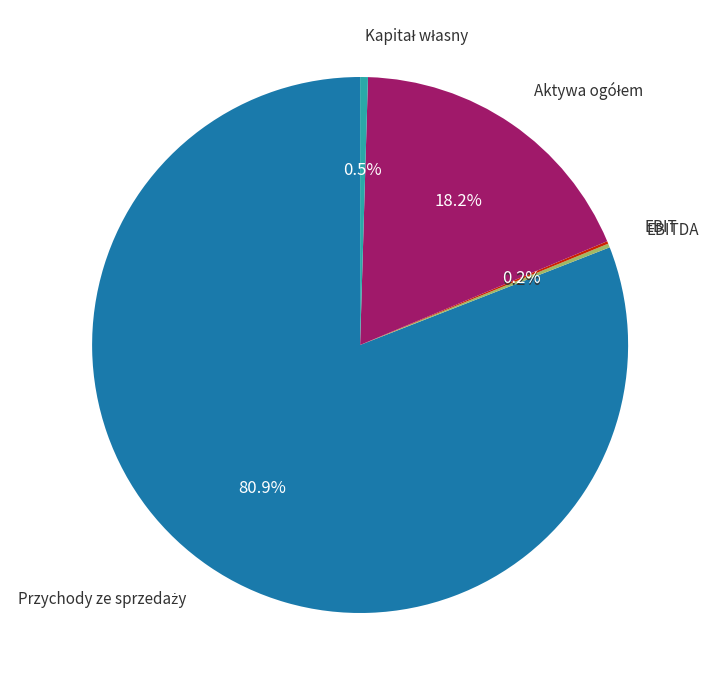

Does any single category account for the majority?

Yes